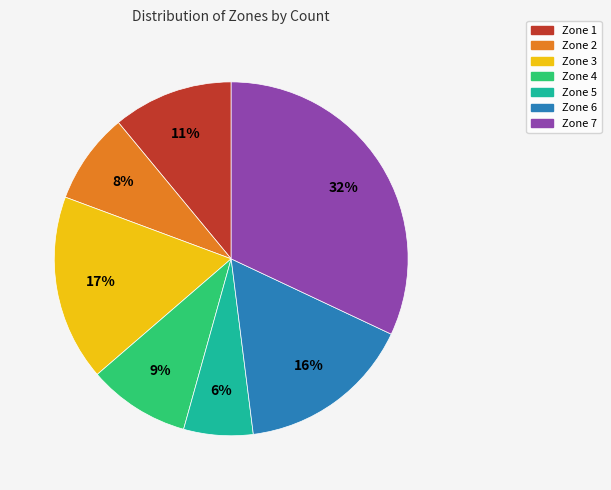

Between Zone 6 and Zone 4, which is larger?

Zone 6